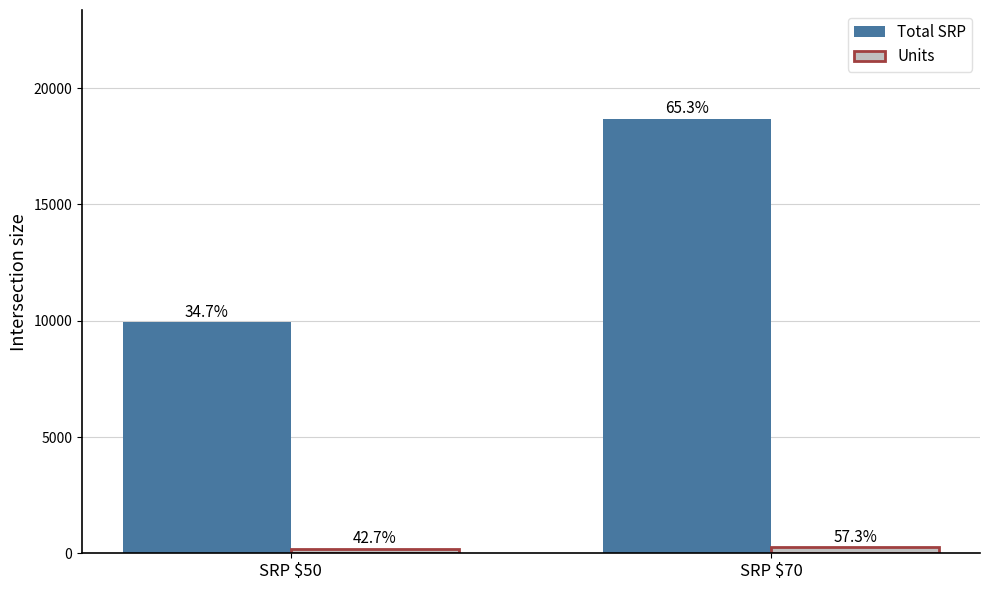

What is the sum of the Total SRP values at SRP $50 and SRP $70?

28640